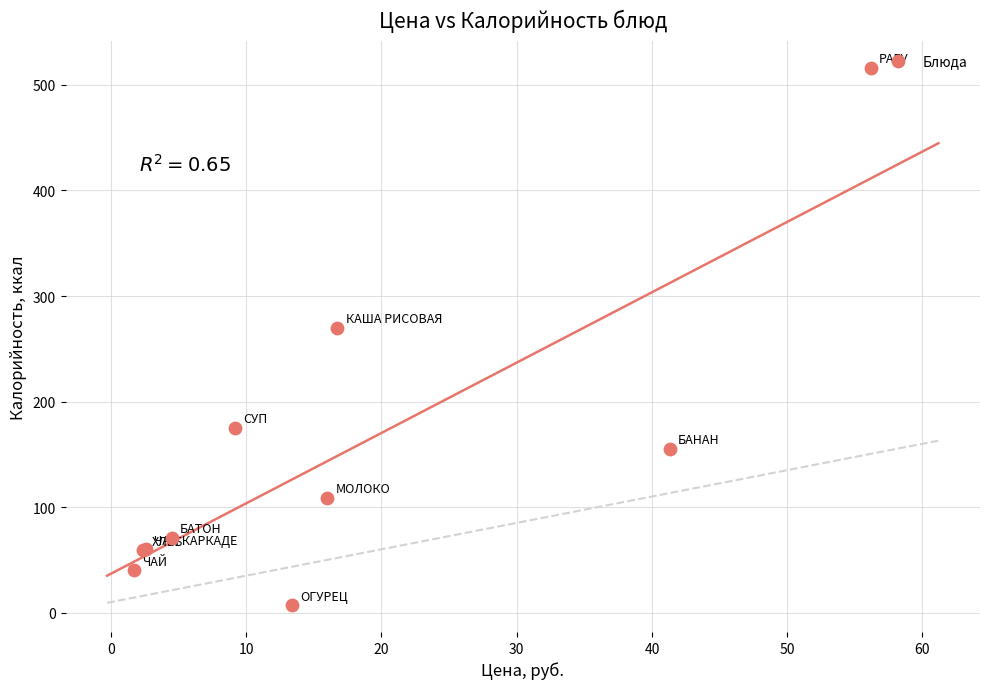

What Y value in the scatter plot is closest to 261?

270.0